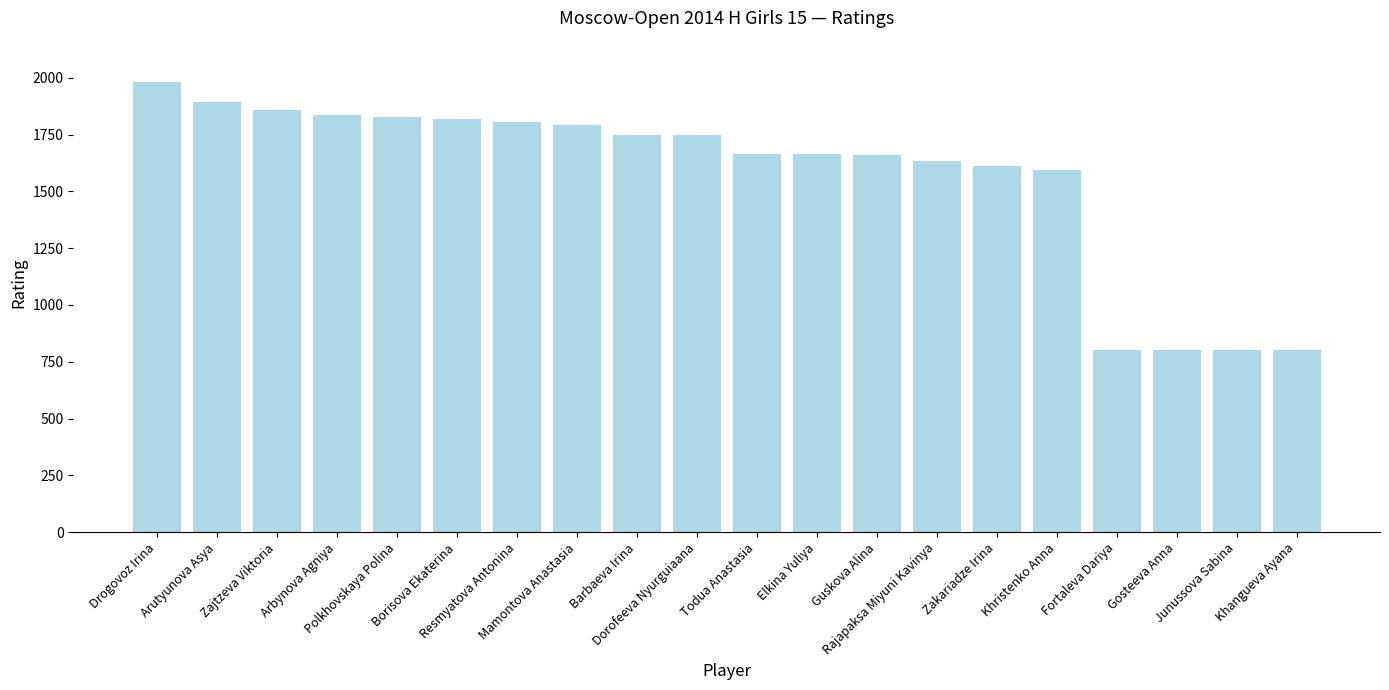

What is the minimum value shown in the chart?

800